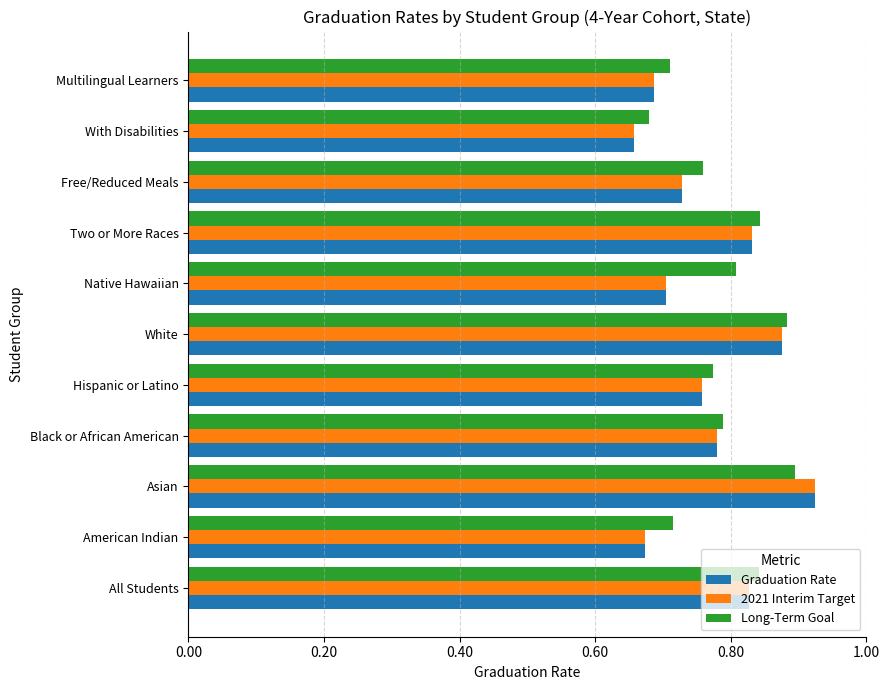

Count the number of data series in this chart.

3